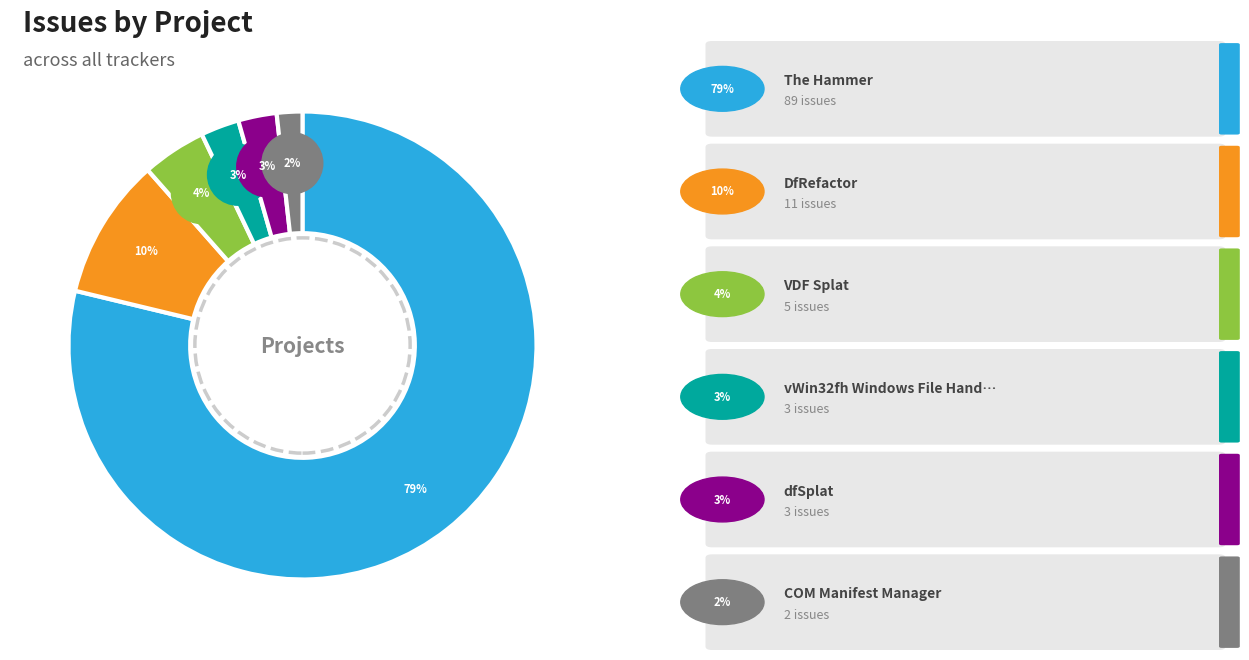

To the nearest percent, what is the average slice percentage?

17%